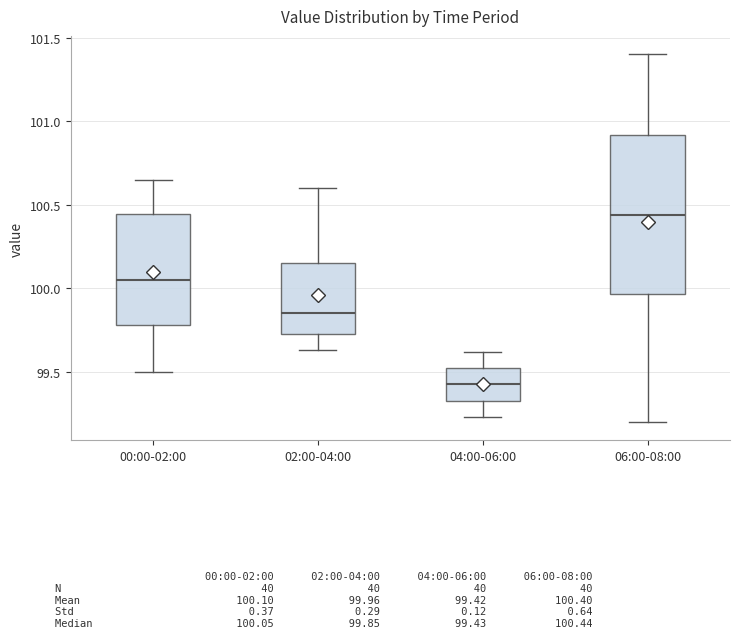

Reading left to right, read every box against the y-axis: the position of its median line, the range the box covers, and the ends of its whiskers. The values are not printed on the chart, so give them approximately, as read against the axis.

00:00-02:00: median 100.05, box 99.80 to 100.45, whiskers 99.50 to 100.65
02:00-04:00: median 99.85, box 99.75 to 100.15, whiskers 99.65 to 100.60
04:00-06:00: median 99.45, box 99.35 to 99.50, whiskers 99.25 to 99.60
06:00-08:00: median 100.45, box 99.95 to 100.90, whiskers 99.20 to 101.40